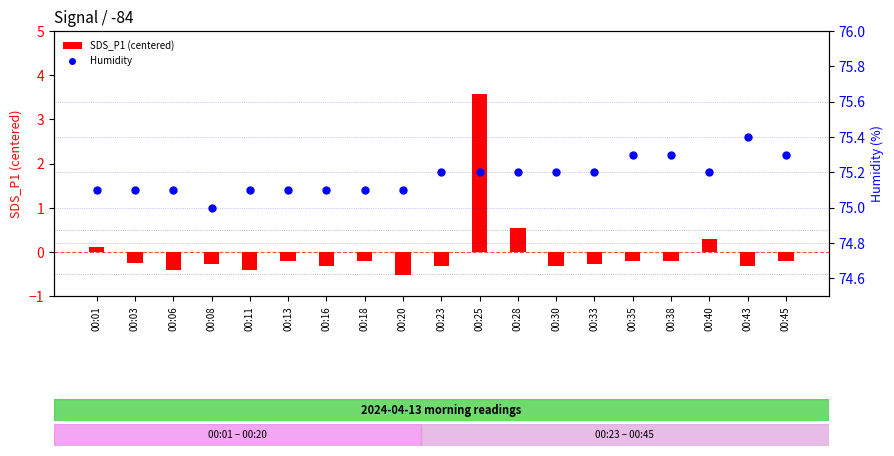

Which series has the widest spread of Y values?

SDS_P1 (centered)